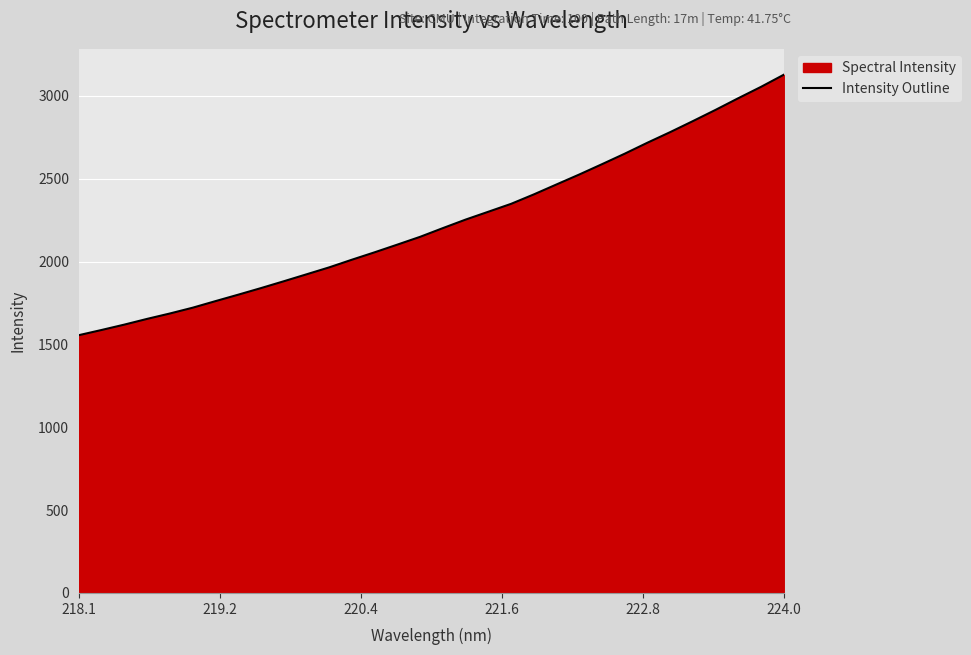

What is the difference between the maximum and minimum values?

1571.9